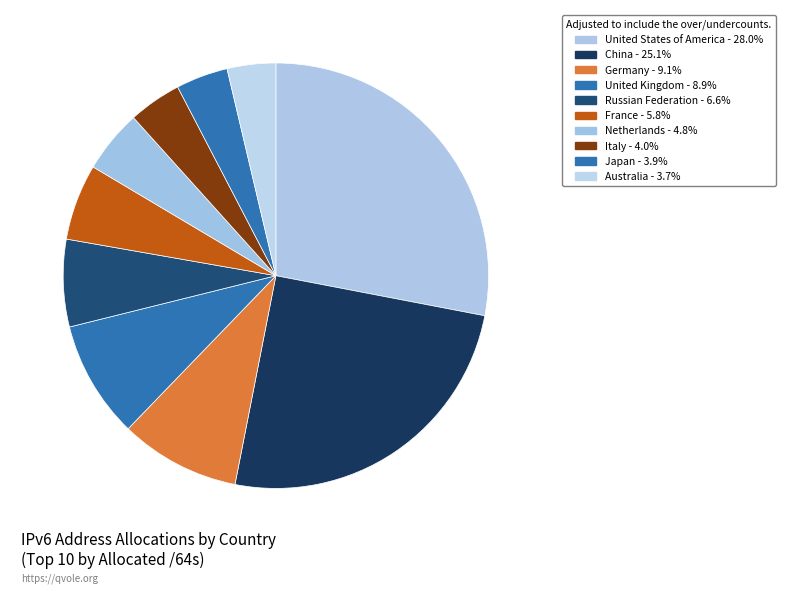

Which slice is the largest?

United States of America